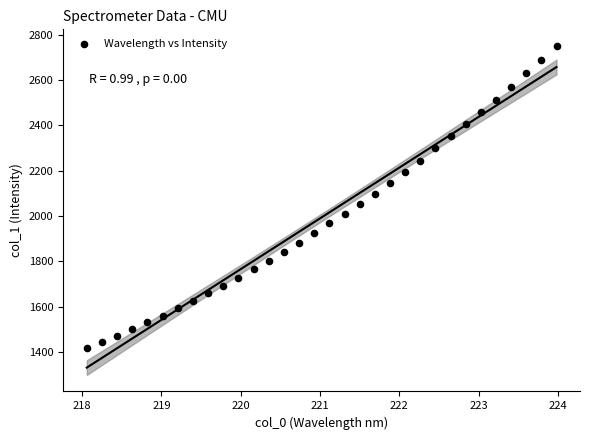

What is the range of Y values (max minus min)?

1330.3